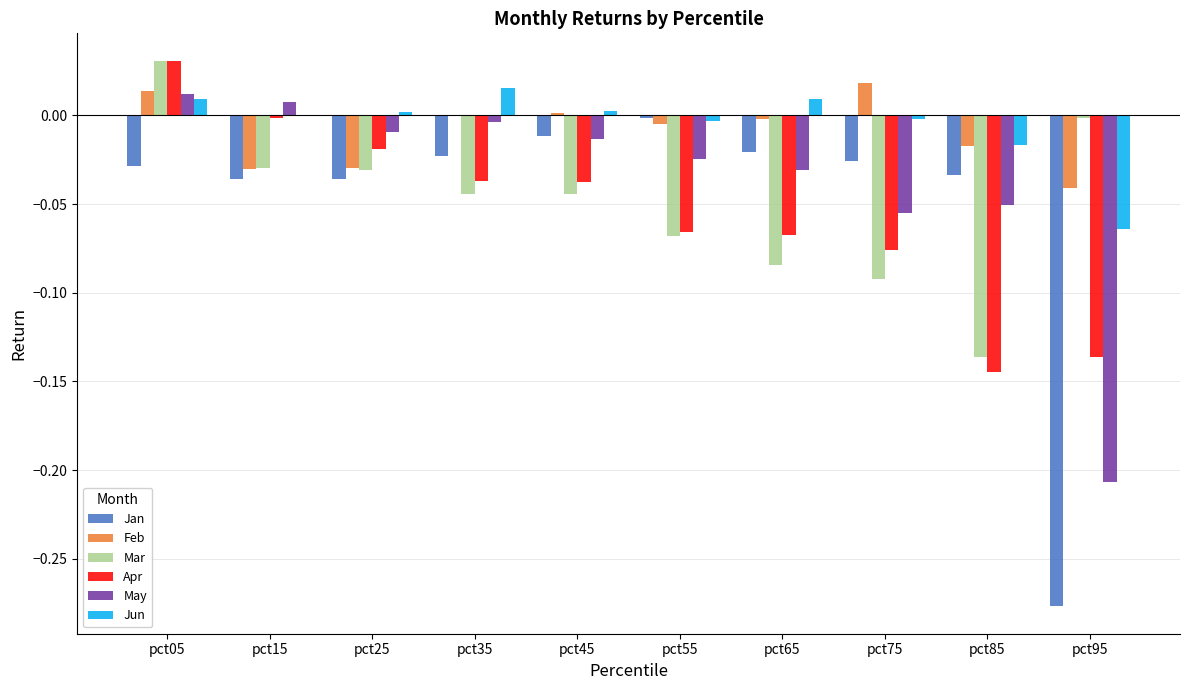

At which category does the chart reach its peak across all series?

pct05